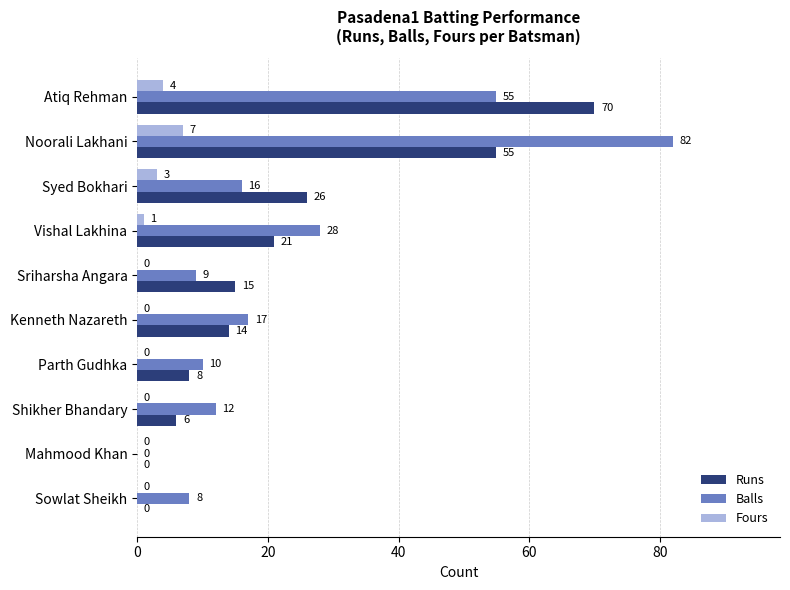

Which series has the largest total across all categories?

Balls